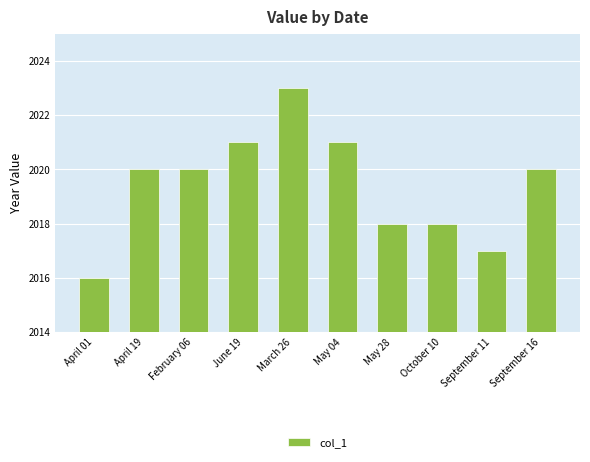

What is the label of the 7th bar from the right?

June 19